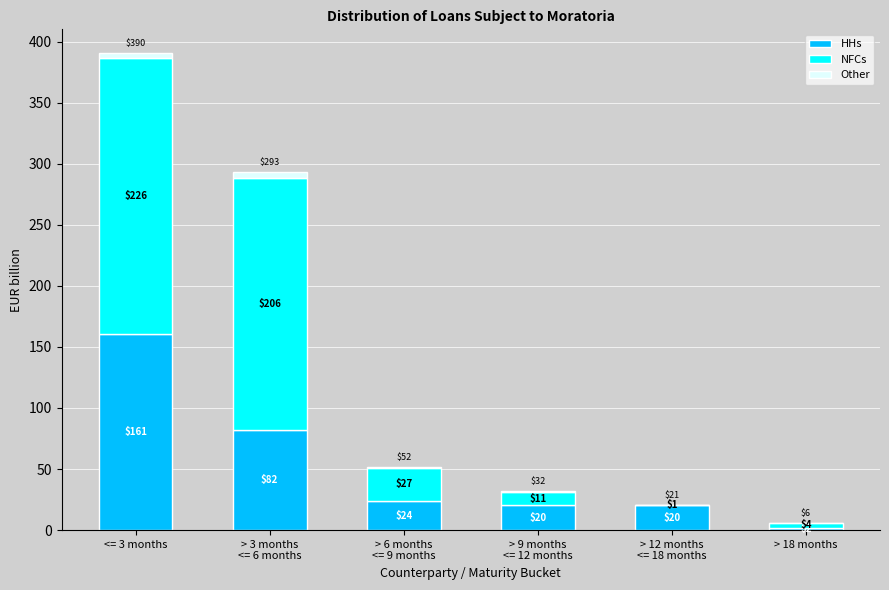

What are all the series names shown in the legend?

HHs, NFCs, Other